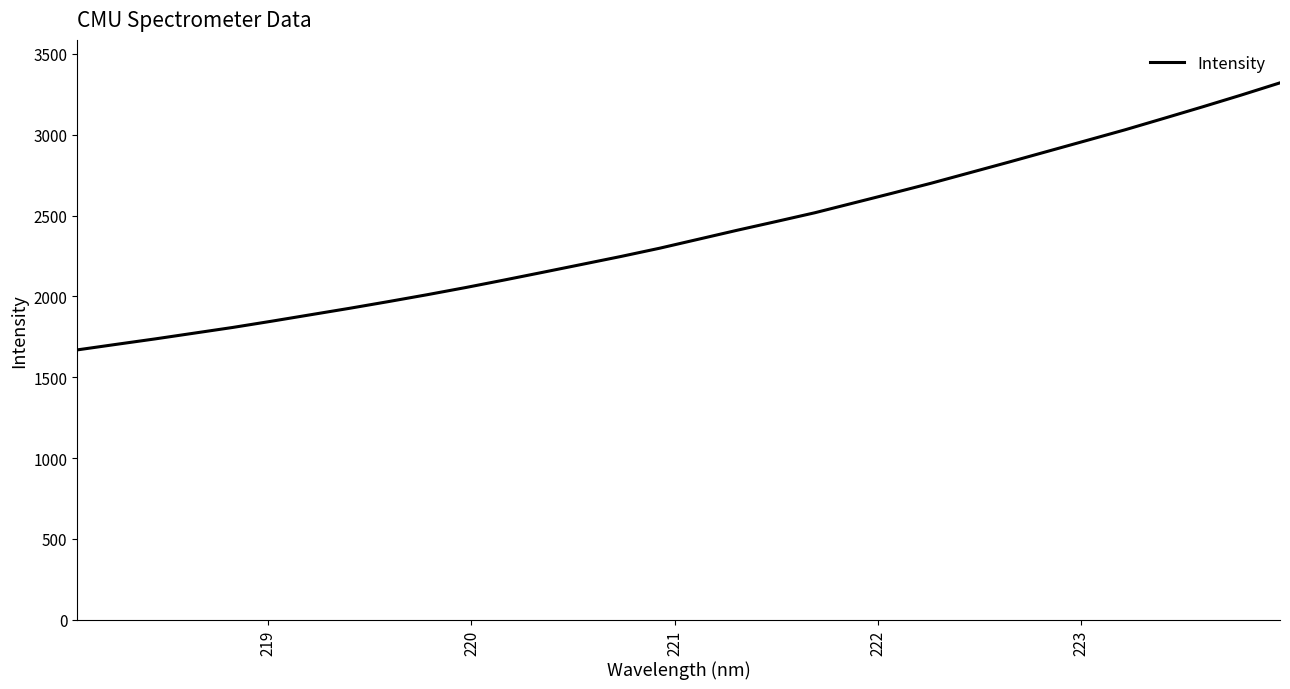

How many values exceed 2353?

16